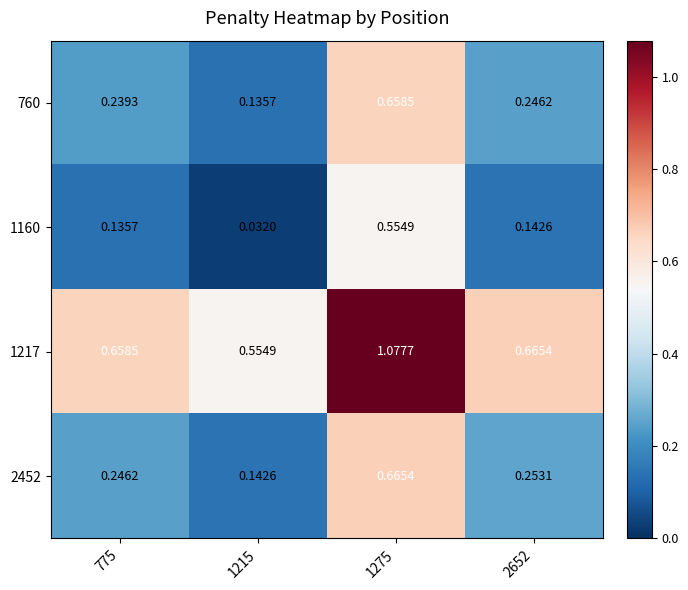

Is the value of 760 at 2652 greater than the value of 1217 at 1215?

No